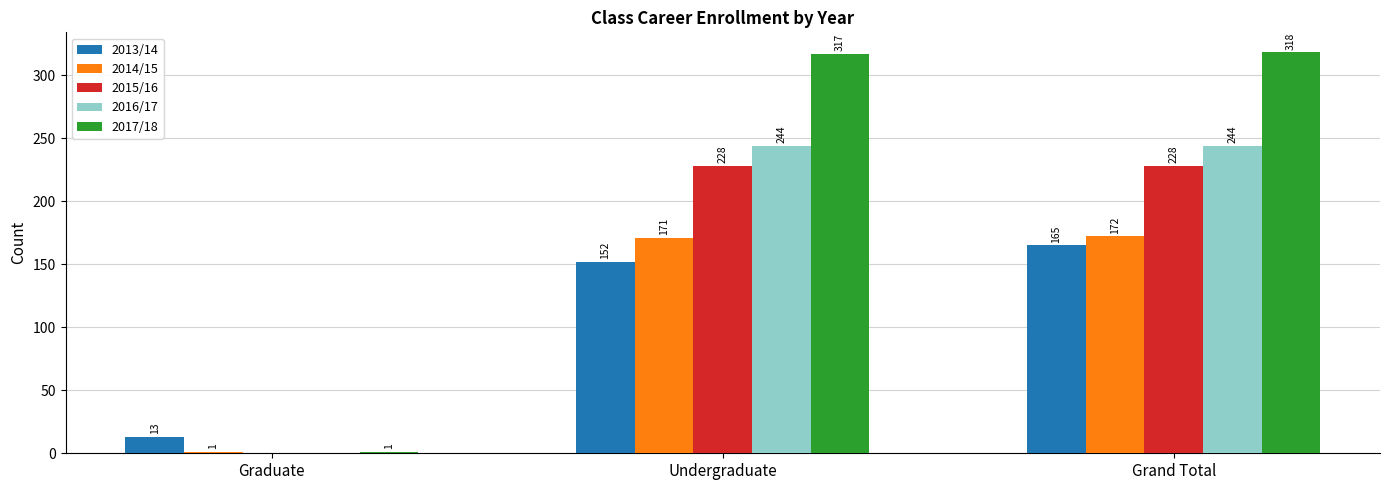

What is the total value across all series at Graduate?

15